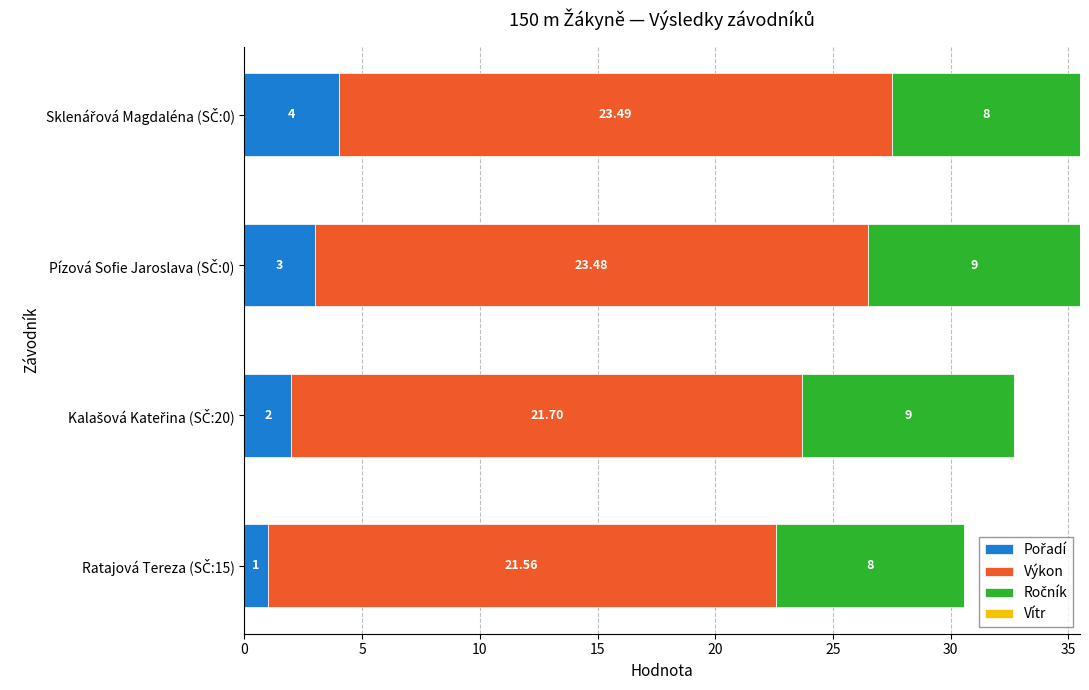

Count the number of data series in this chart.

3